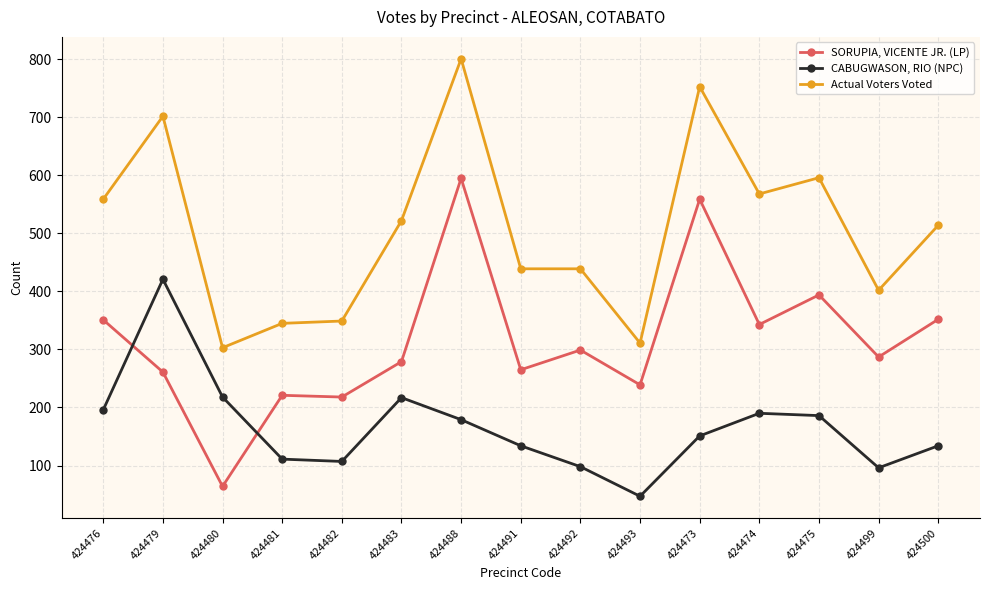

What is the label of the 15th point from the left?

424500